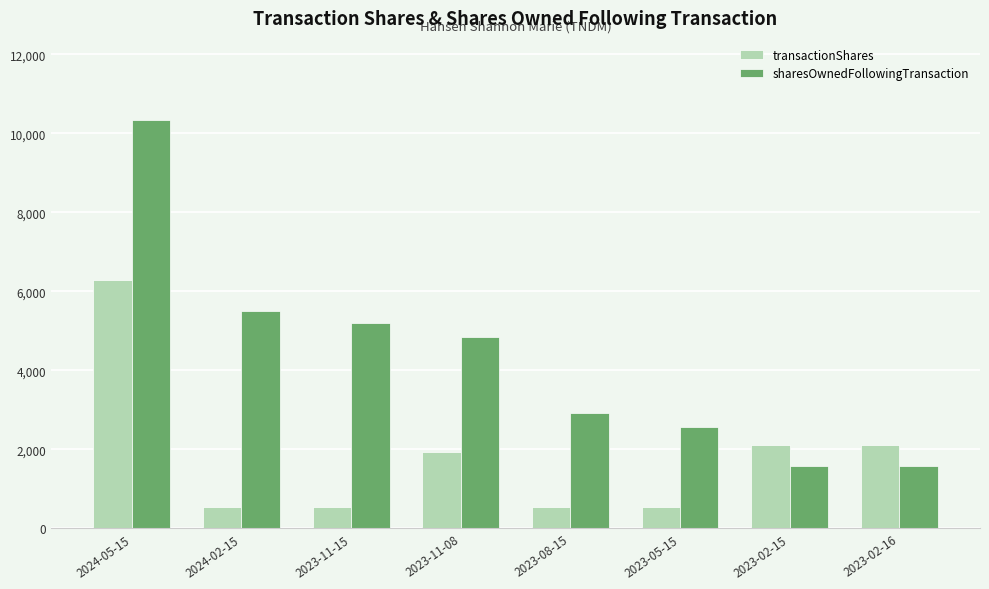

What are all the series names shown in the legend?

transactionShares, sharesOwnedFollowingTransaction